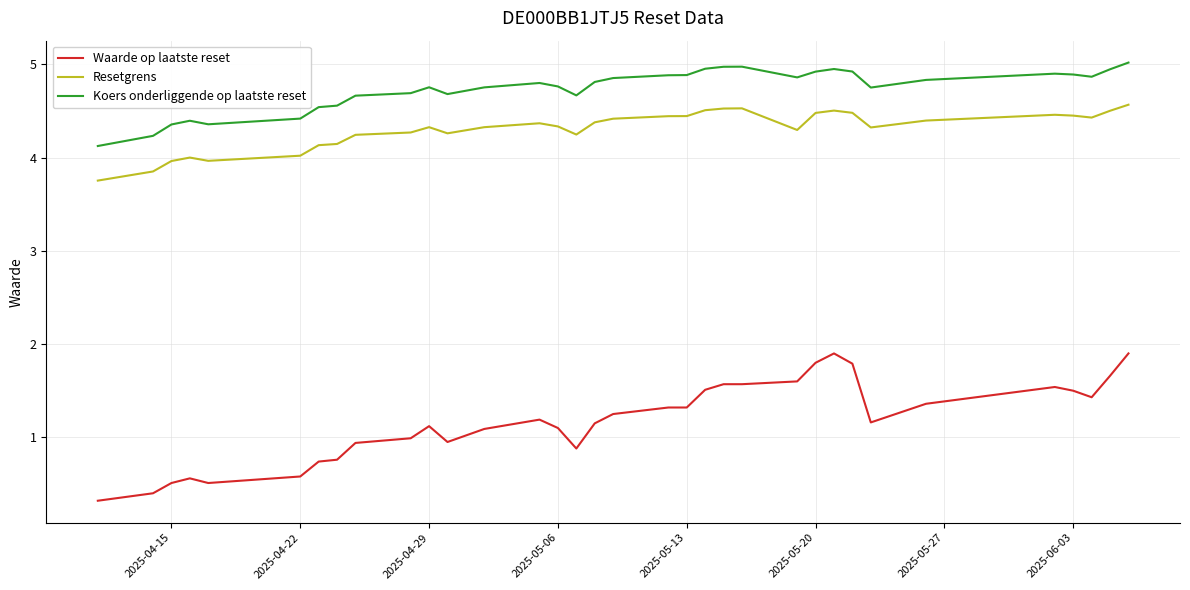

What is the minimum value for Waarde op laatste reset?

0.3